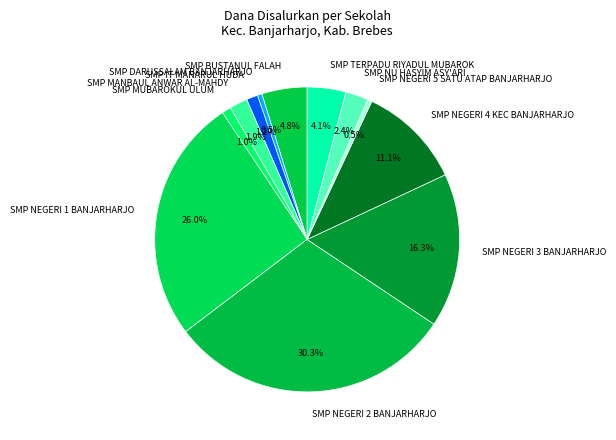

Between SMP NEGERI 2 BANJARHARJO and SMP MUBAROKUL ULUM, which is larger?

SMP NEGERI 2 BANJARHARJO